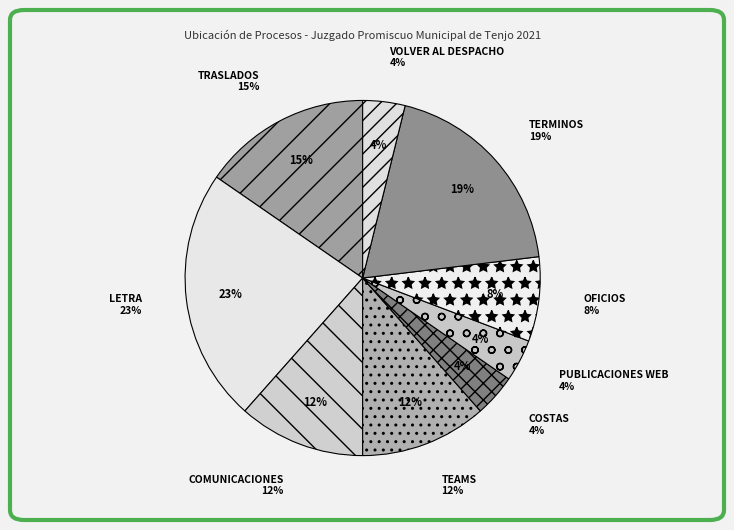

Do OFICIOS and TERMINOS together represent more than half of the pie?

No